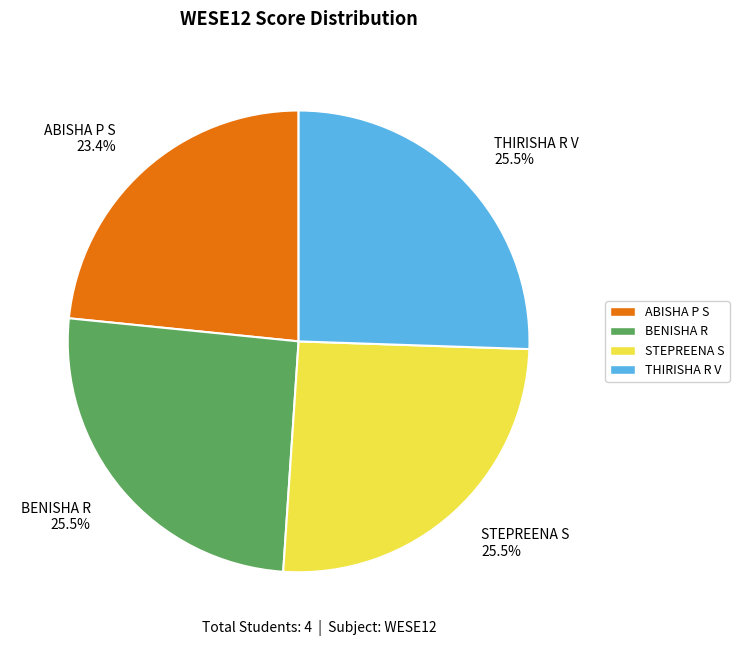

Does THIRISHA R V account for over 50% of the chart?

No